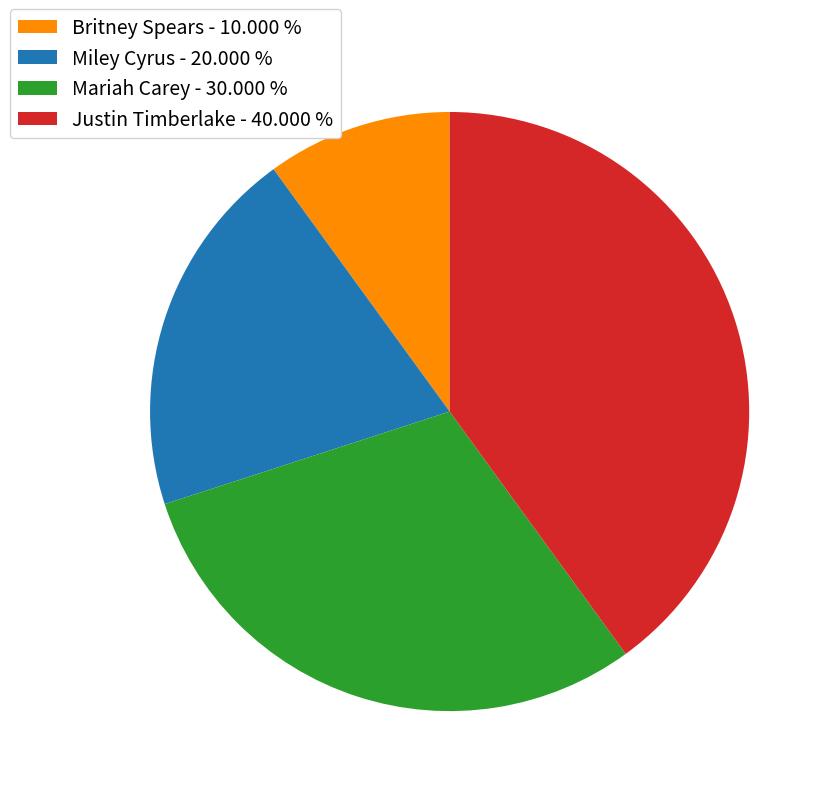

Between Britney Spears - 10.000 % and Miley Cyrus - 20.000 %, which is larger?

Miley Cyrus - 20.000 %